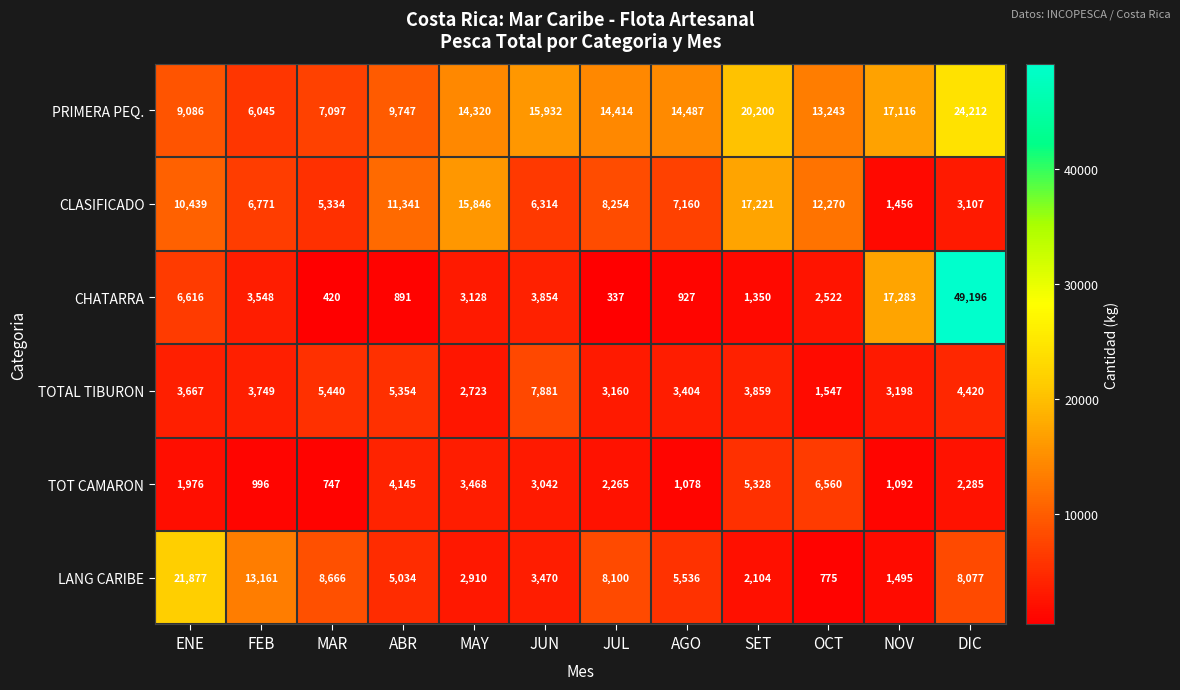

What is the difference between the maximum and second lowest values in the TOT CAMARON series?

5564